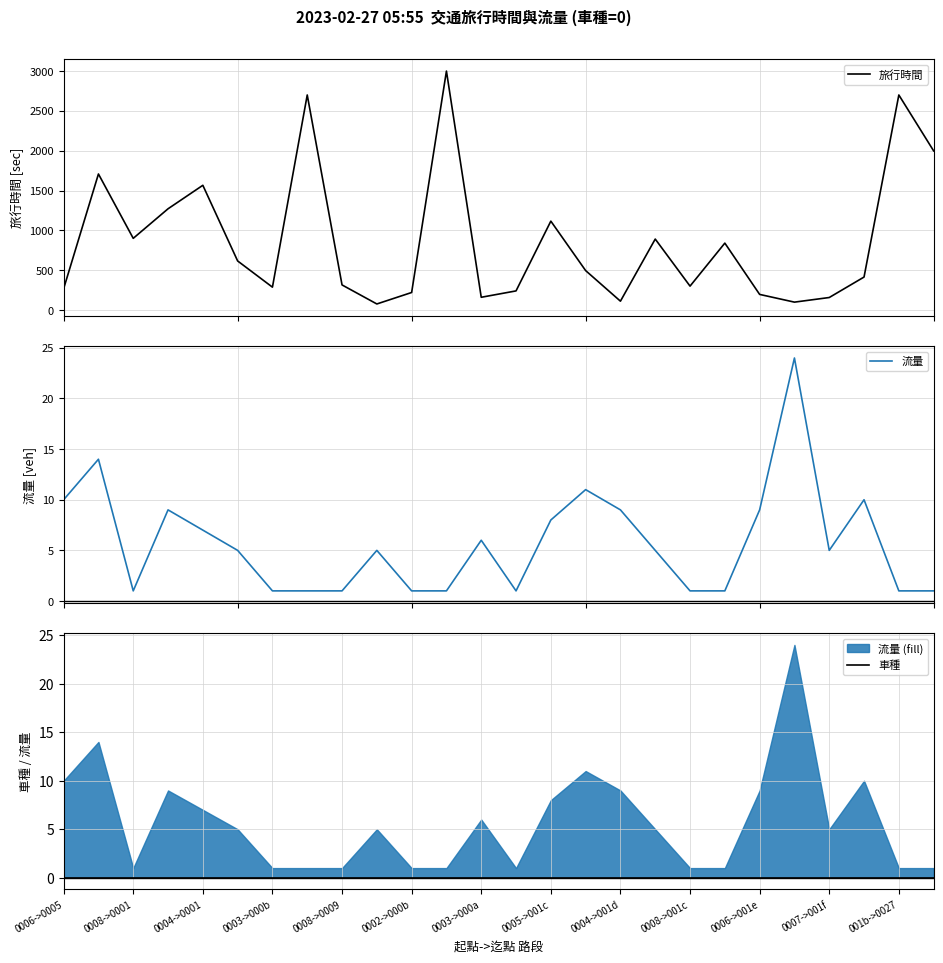

True or false: 車種 has more than 0 interior local peaks.

False